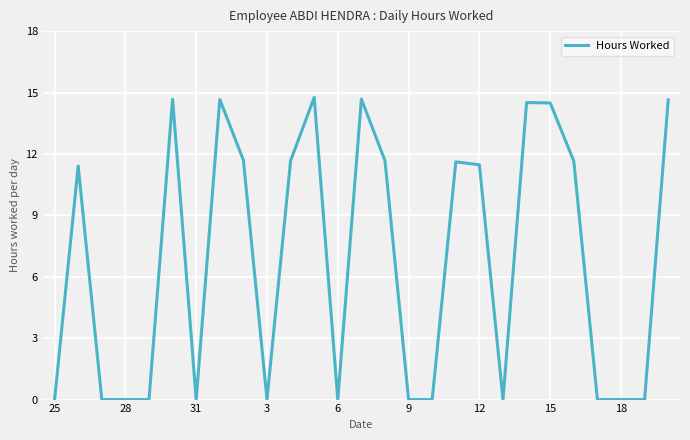

What is the difference between the maximum and minimum values?

14.8